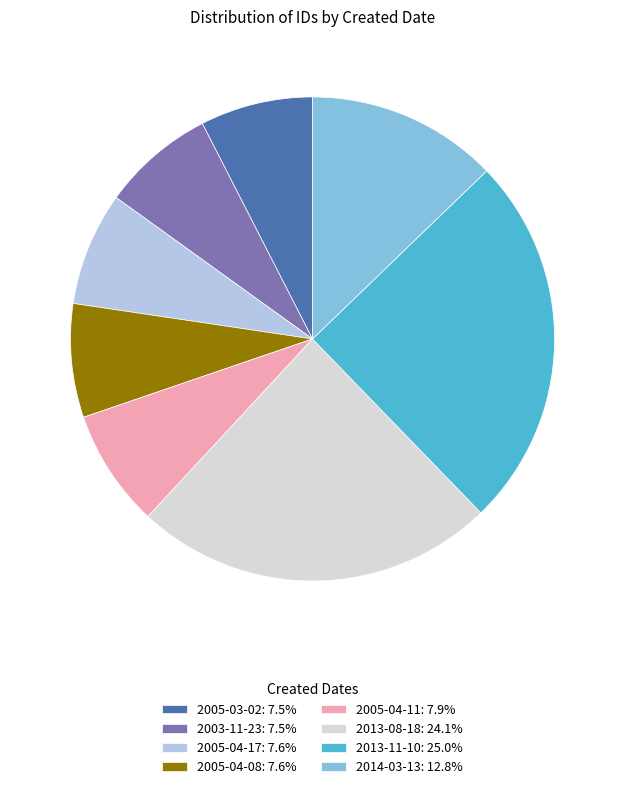

Approximately how many times larger is the value at 2014-03-13: 12.8% compared to 2005-04-11: 7.9%?

1.6